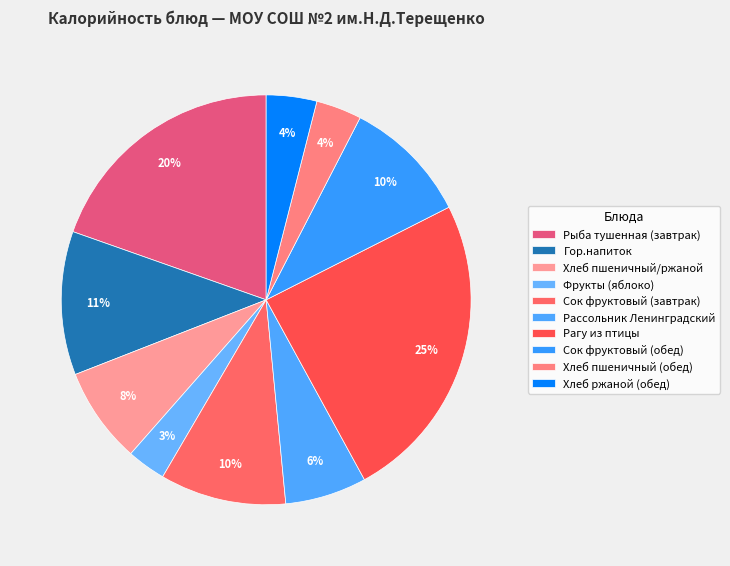

Which category has the biggest portion of the pie?

Рагу из птицы